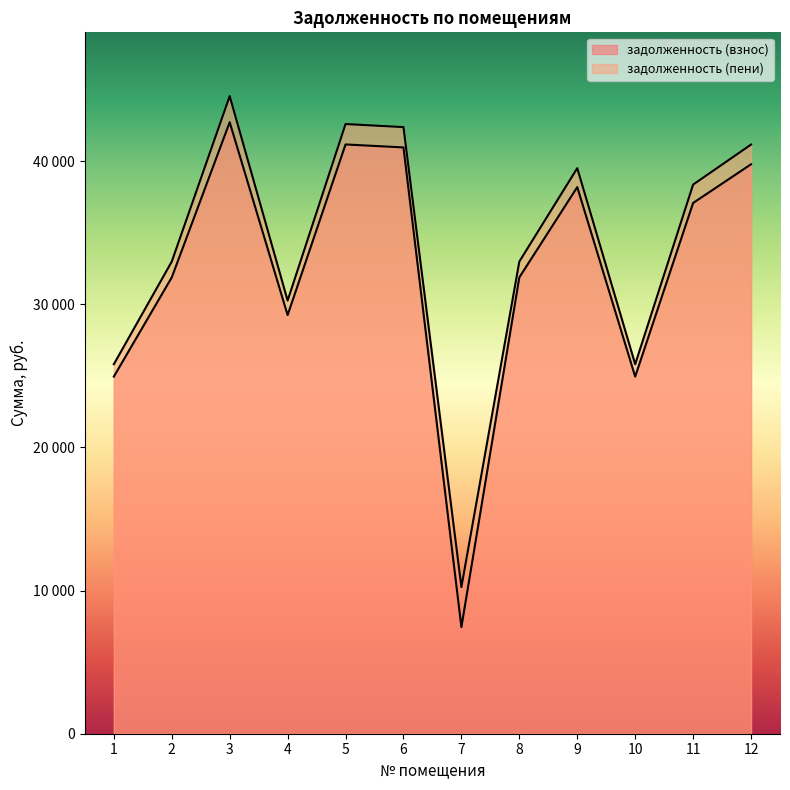

What is the maximum value shown in the chart?

44534.1